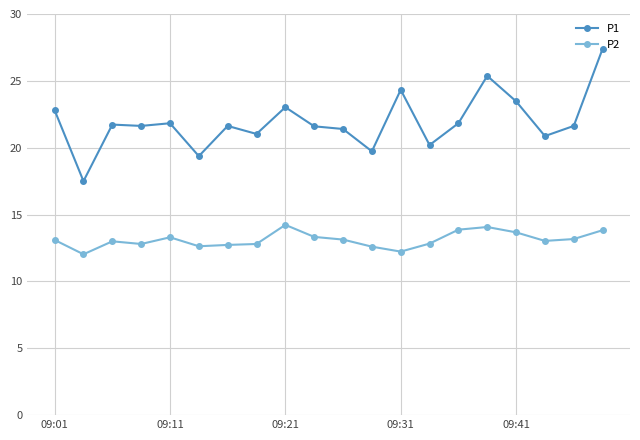

True or false: P1 and P2 intersect in this chart.

False